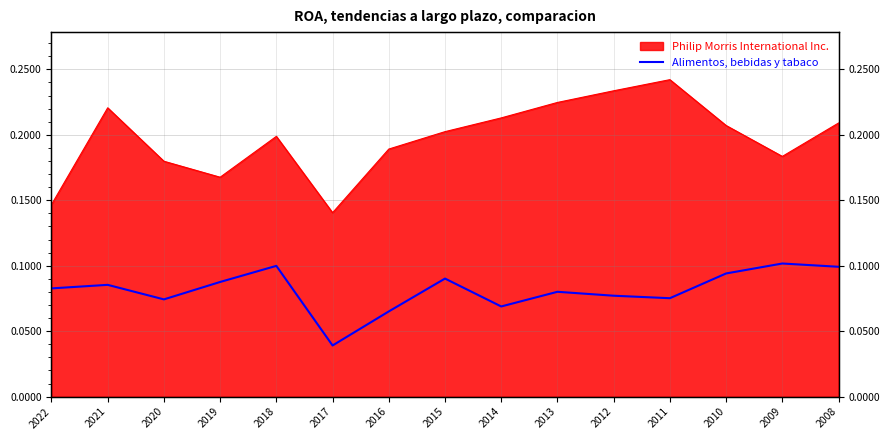

Which category has the lowest value across all series?

2017